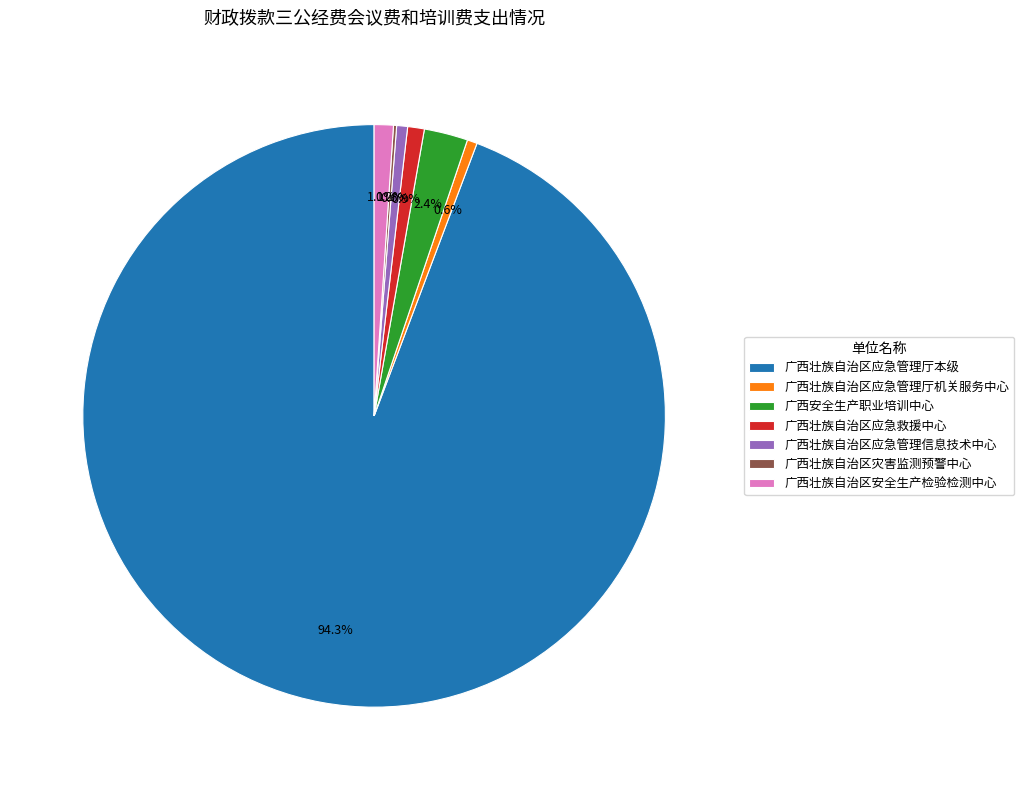

Combined, do 广西壮族自治区应急救援中心 and 广西壮族自治区应急管理厅机关服务中心 account for over 50%?

No